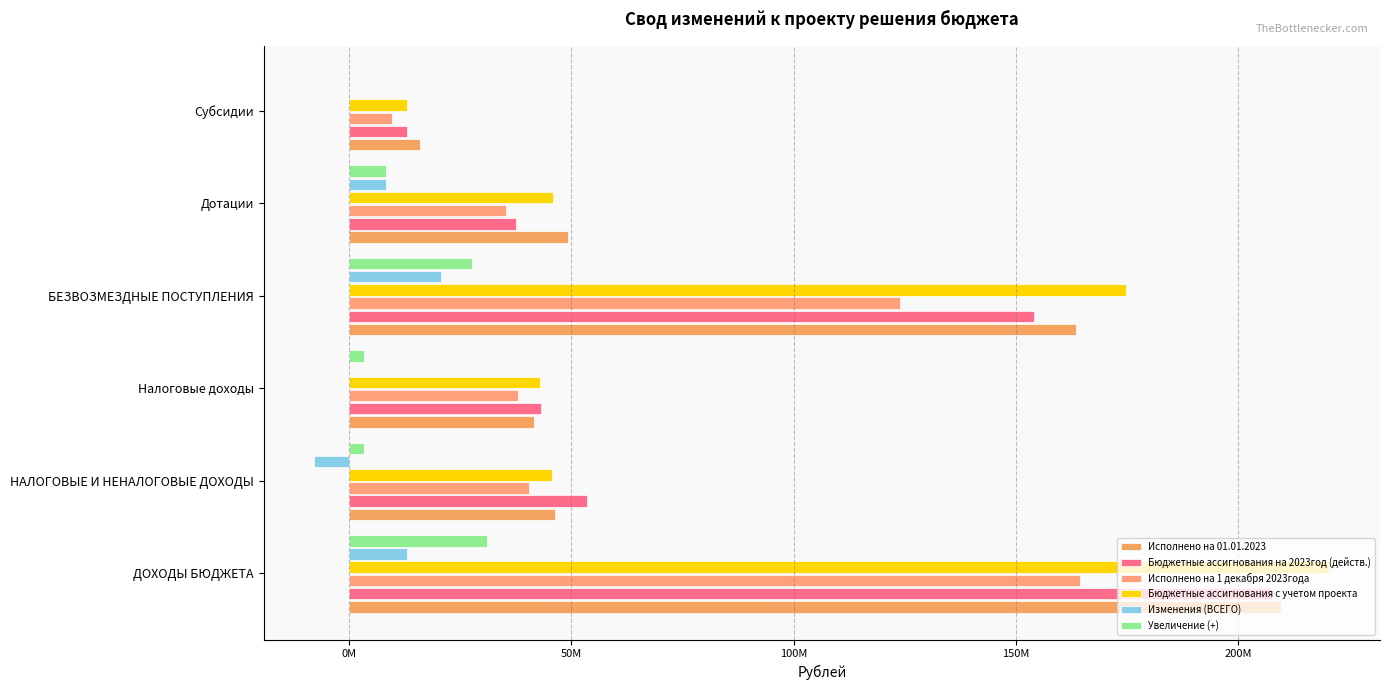

Does the chart contain any negative values?

Yes